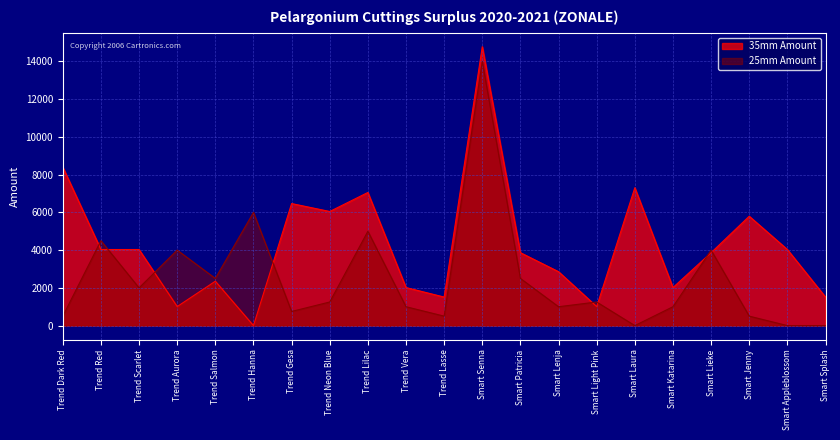

Between which two adjacent categories do 35mm Amount and 25mm Amount first intersect?

Trend Dark Red and Trend Red